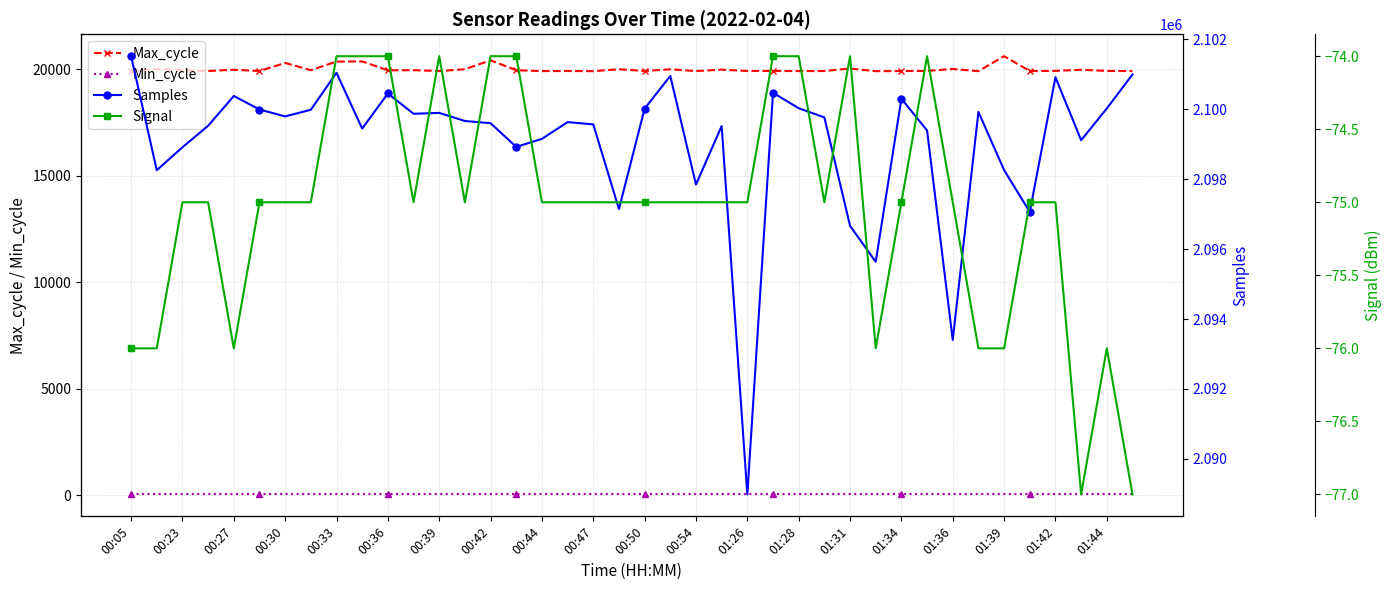

True or false: Max_cycle and Min_cycle intersect in this chart.

False